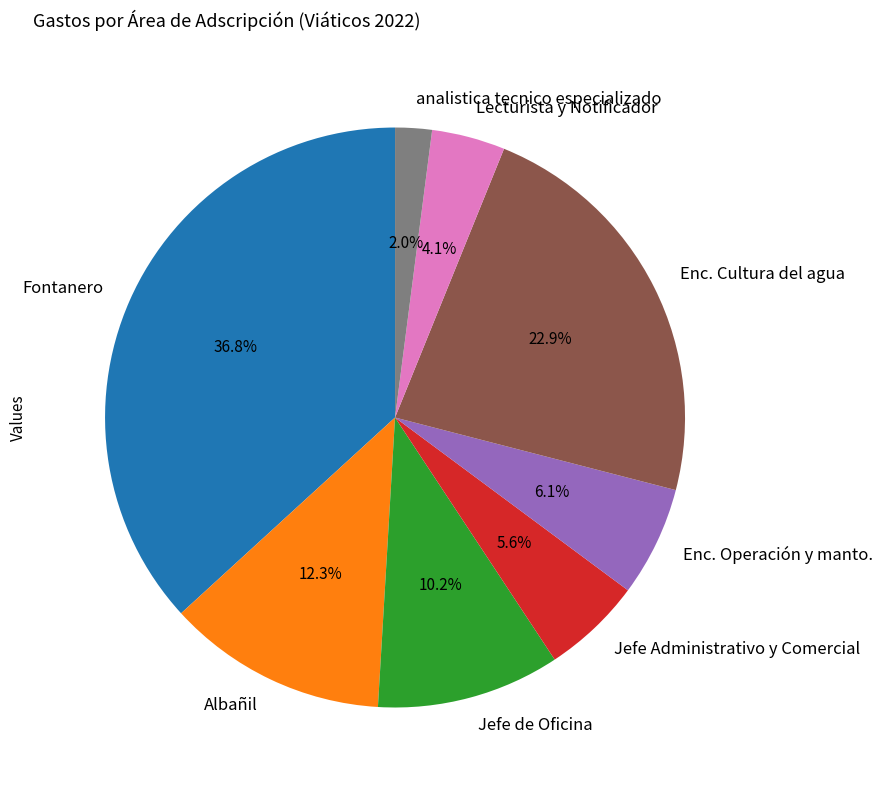

How many slices are in this pie chart?

8